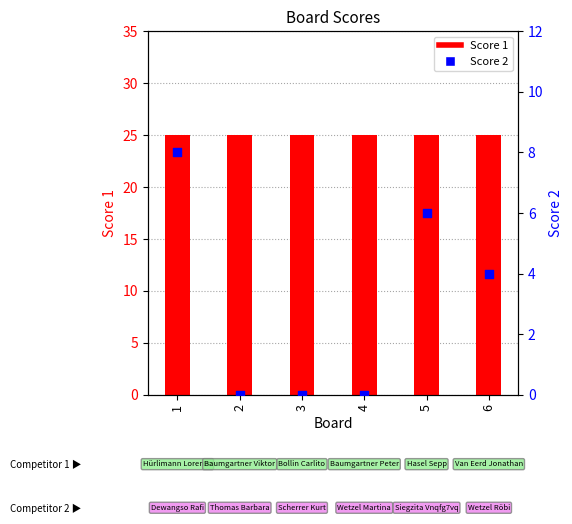

What are all the series names shown in the legend?

Score 1, Score 2